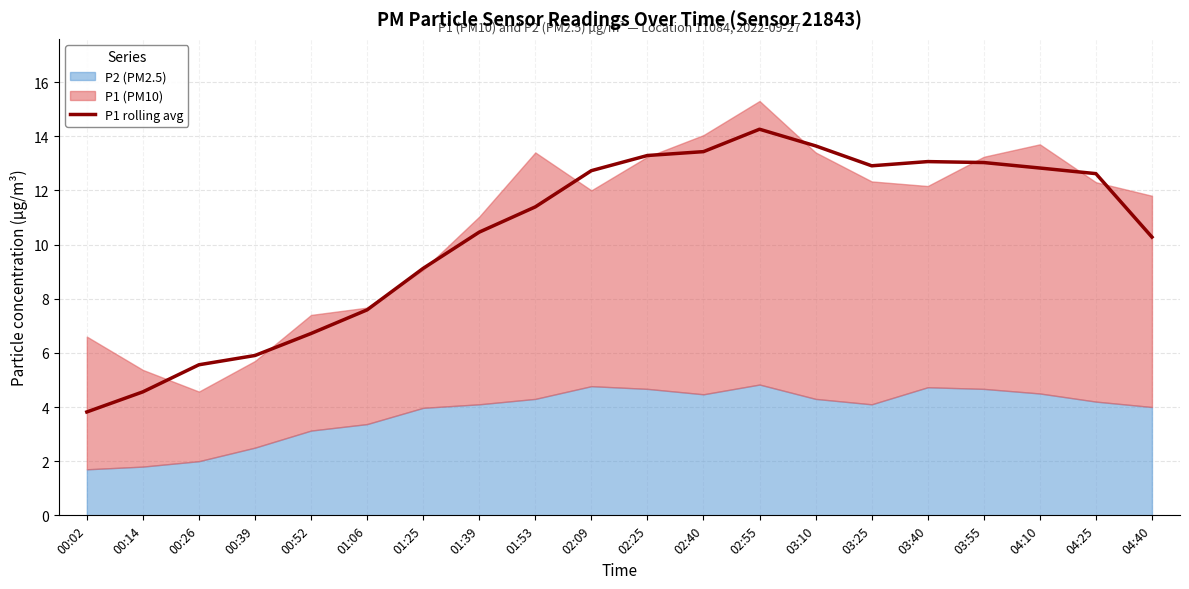

Count the number of values greater than 12.

10